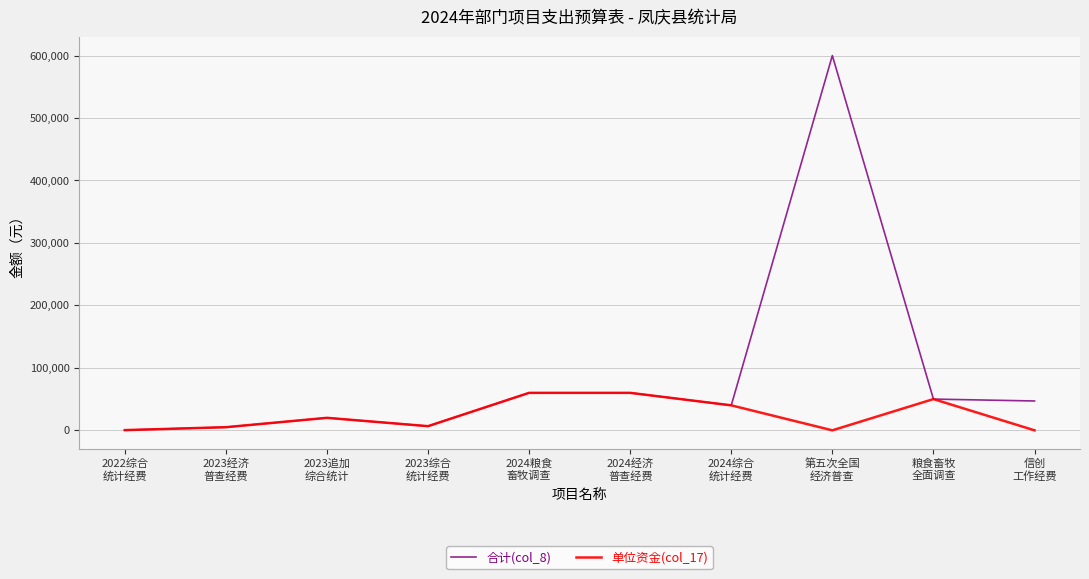

What is the difference between the maximum and minimum values in the 单位资金(col_17) series?

60000.0